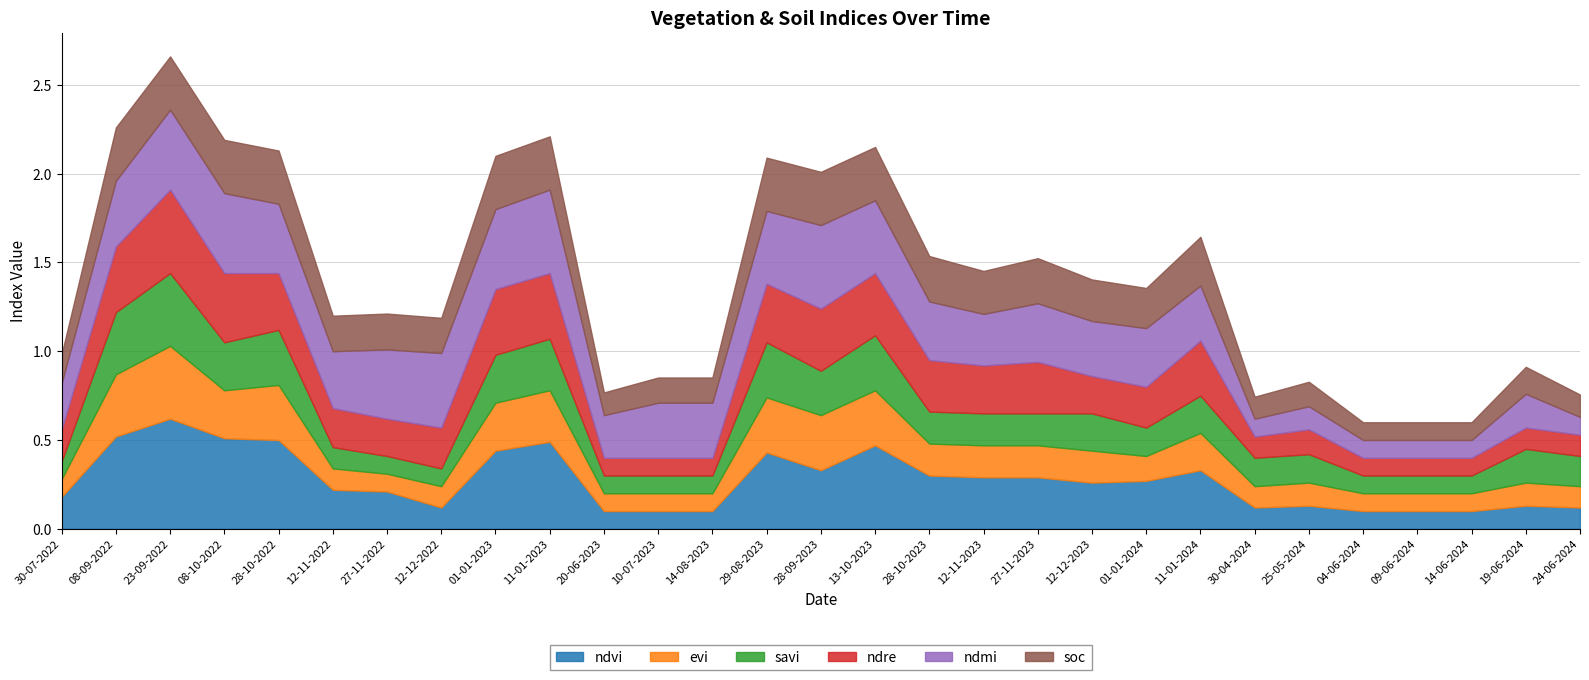

How many lines are shown in the chart?

6